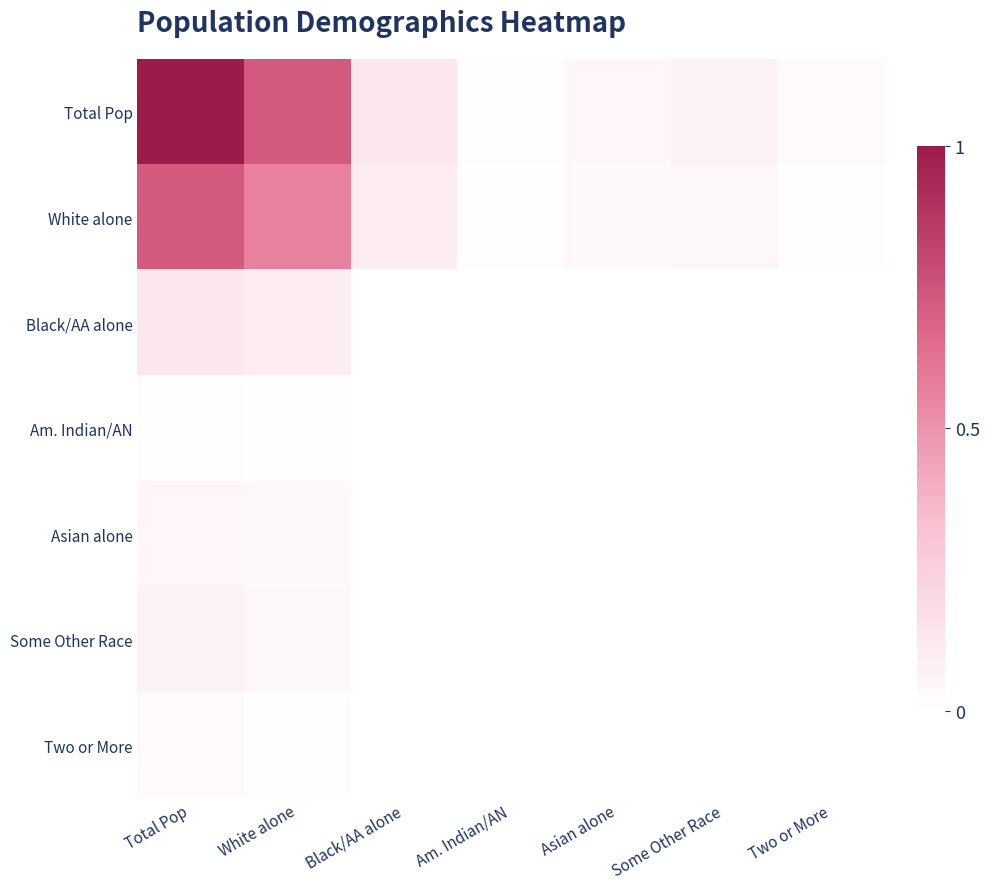

Rank the series at Two or More from lowest to highest value.

White alone, Black/AA alone, Am. Indian/AN, Asian alone, Some Other Race, Two or More, Total Pop